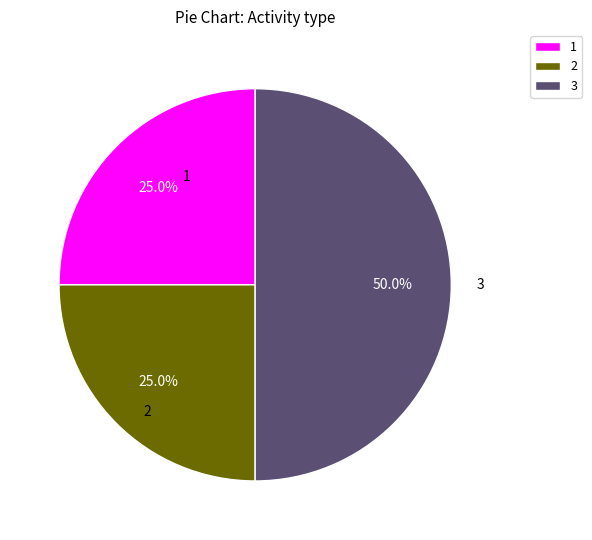

Combined, what portion of the pie is 3 and 1?

75.0%